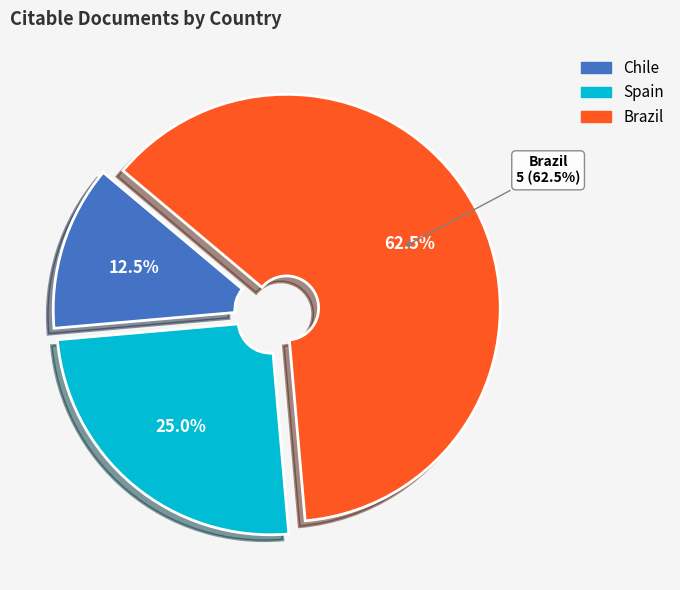

Which slice is the smallest?

Chile